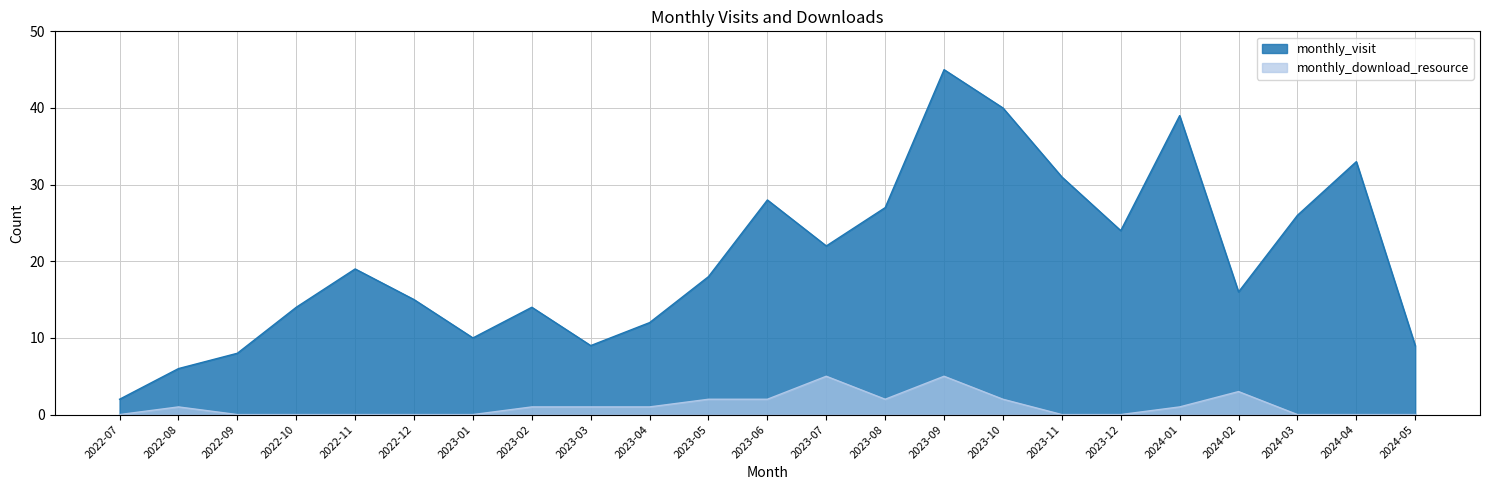

List the labels in order of monthly_download_resource value, largest first.

2023-07, 2023-09, 2024-02, 2023-05, 2023-06, 2023-08, 2023-10, 2022-08, 2023-02, 2023-03, 2023-04, 2024-01, 2022-07, 2022-09, 2022-10, 2022-11, 2022-12, 2023-01, 2023-11, 2023-12, 2024-03, 2024-04, 2024-05